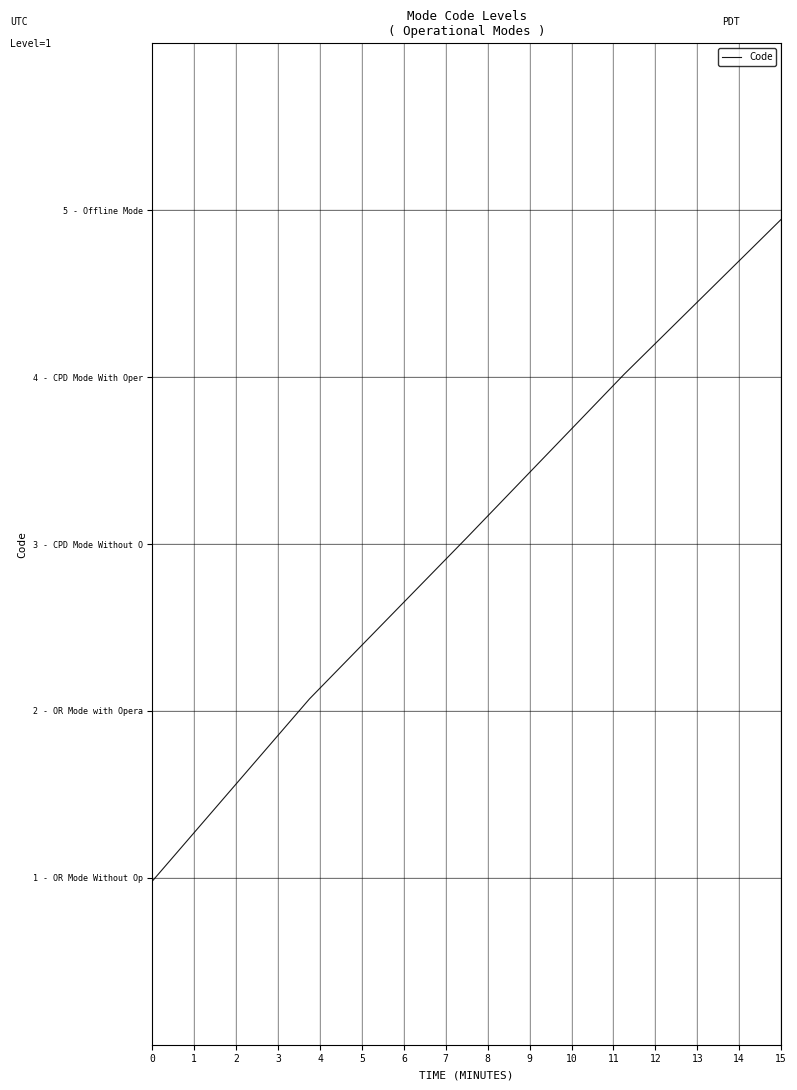

Is this an area chart (filled region under the line)?

No